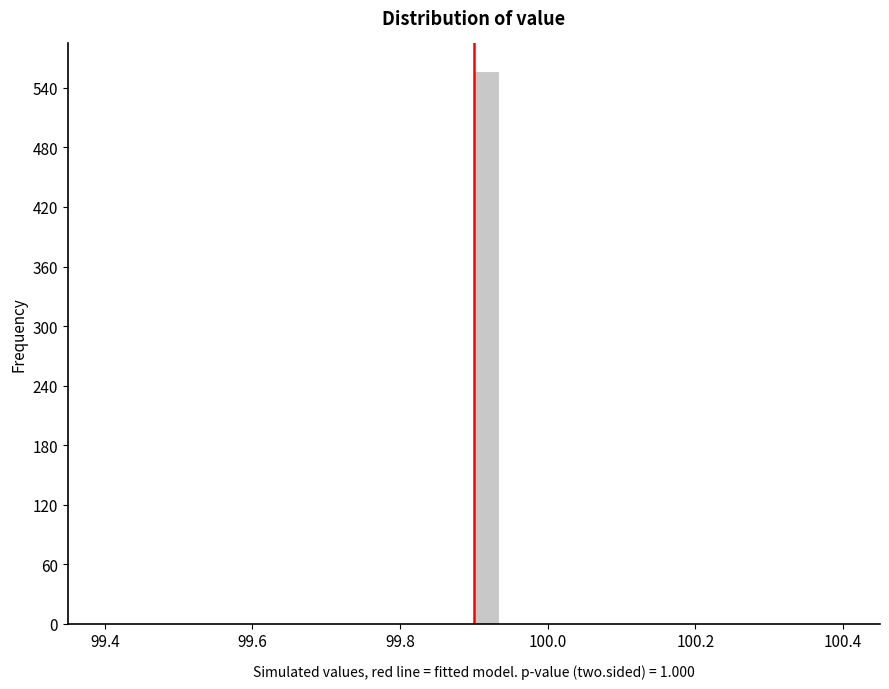

Read against the x-axis, roughly where is the centre of the tallest bar?

99.92